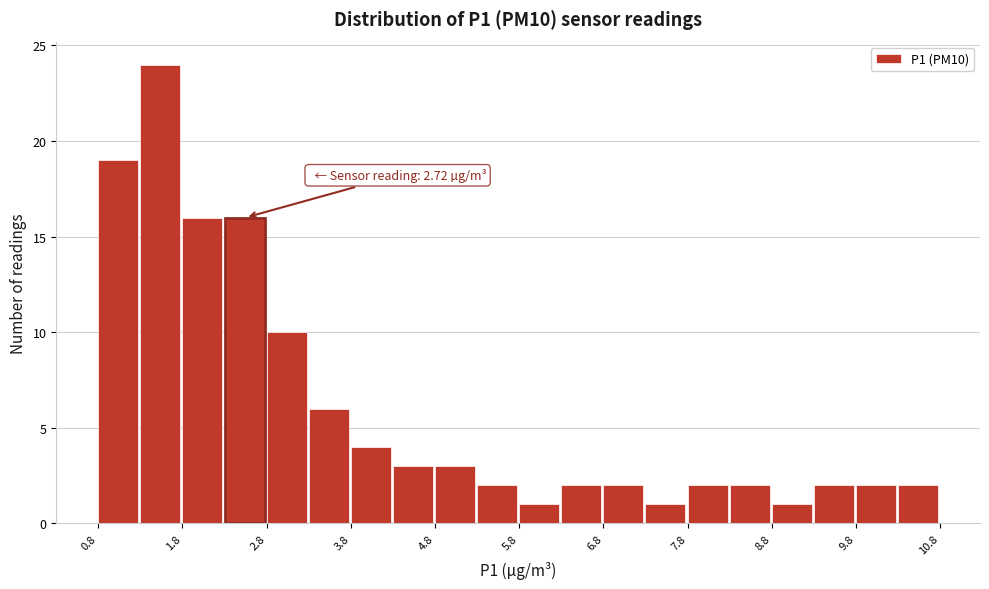

Which range on the x-axis has the tallest bar?

1.3 to 1.8